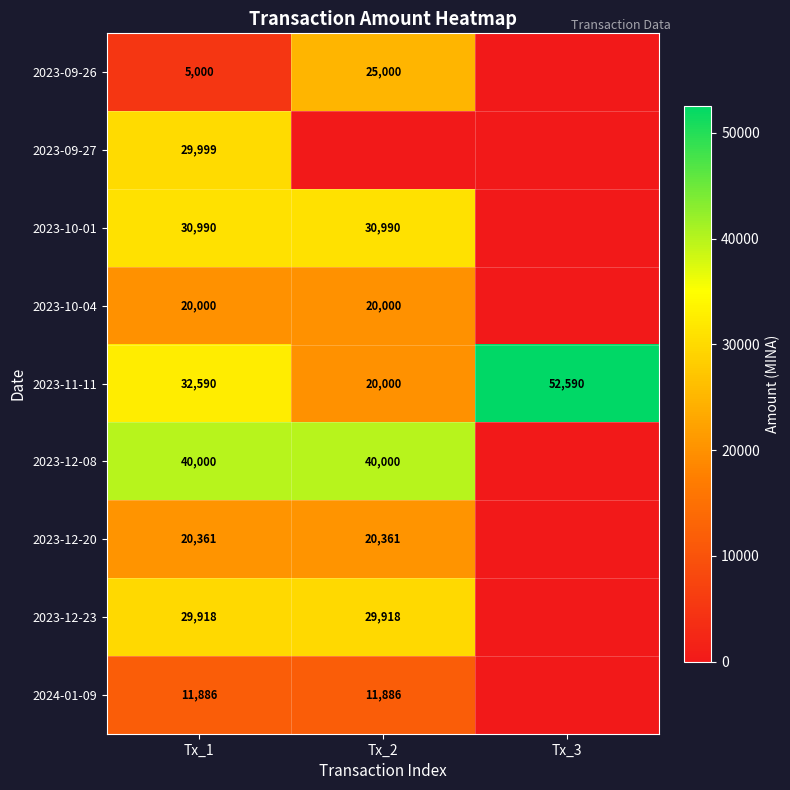

How many data points does each series have?

3